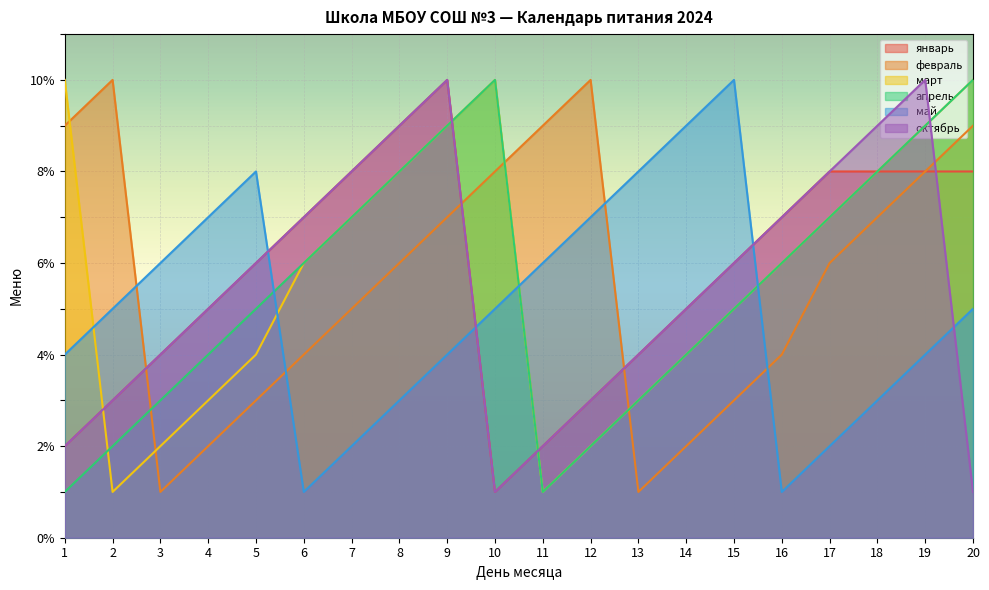

After their last crossing, which series has the higher values: апрель or март?

апрель